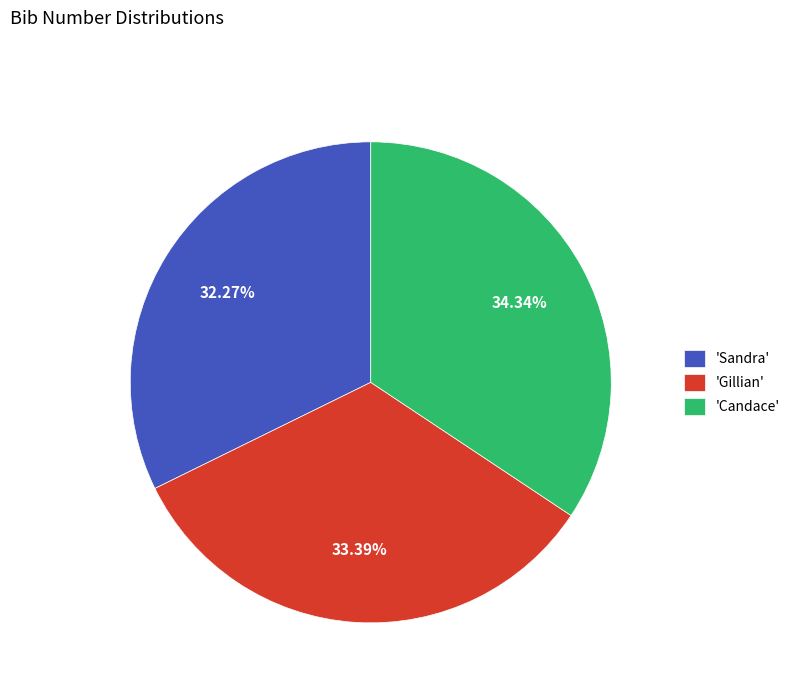

Approximately how many times larger is the value at 'Gillian' compared to 'Candace'?

1.0